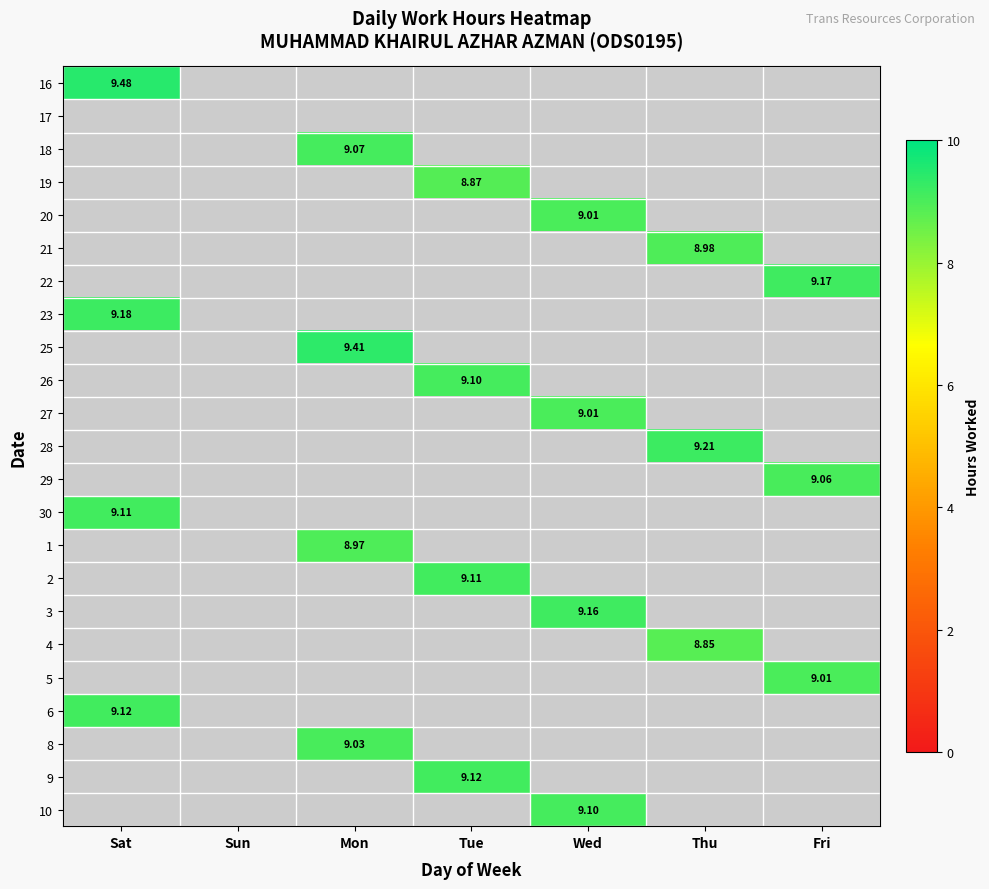

What is the smallest value displayed?

8.8